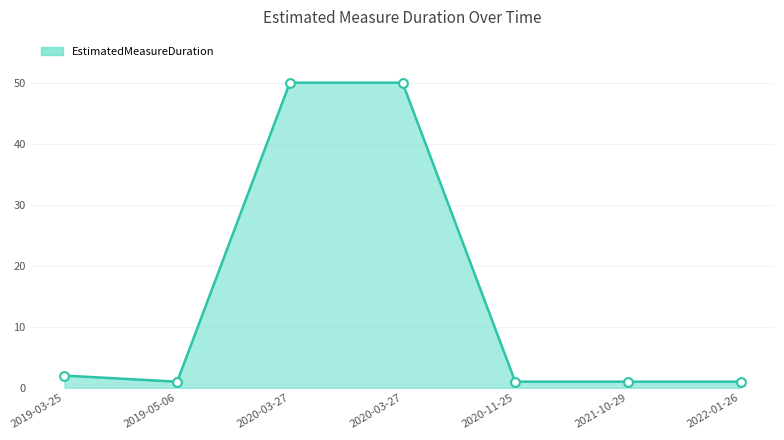

Which has a higher value, 2019-05-06 or 2019-03-25?

2019-03-25